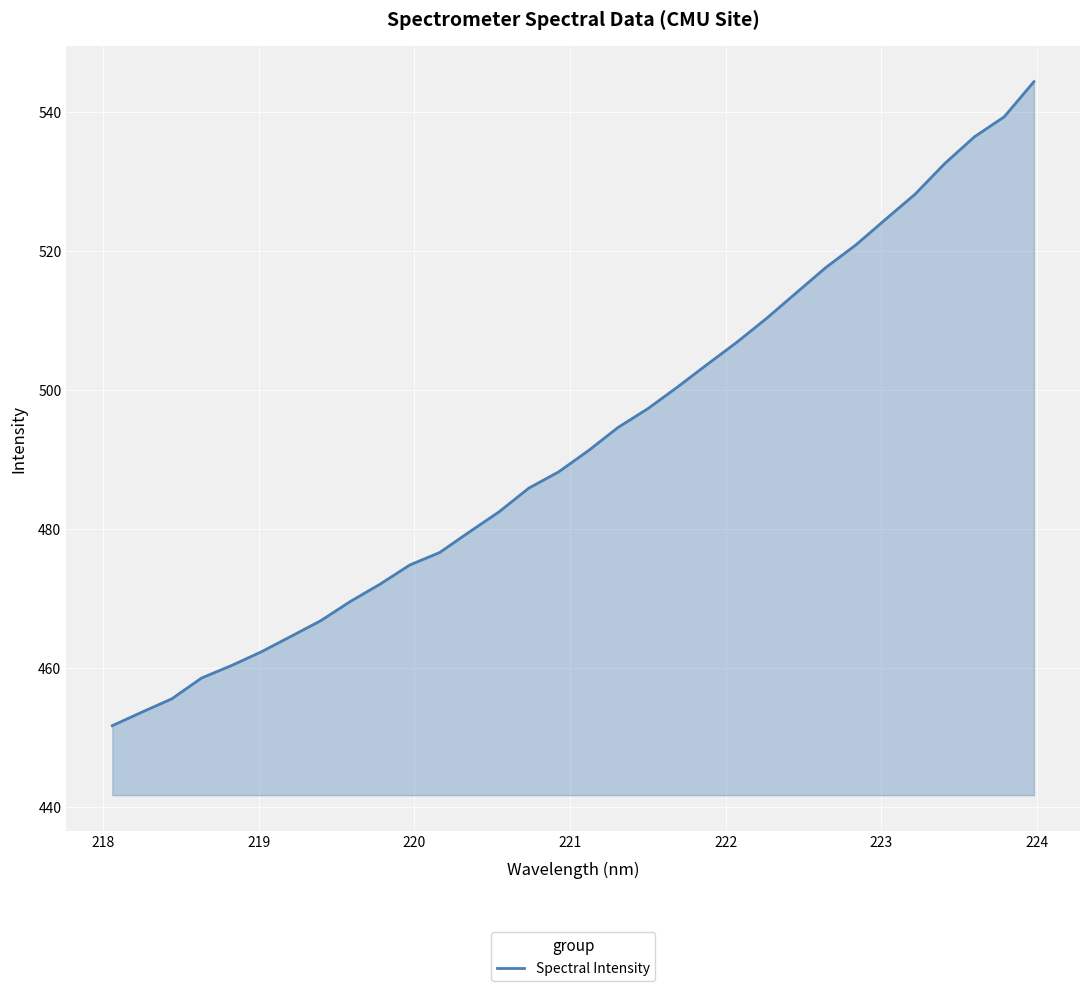

What is the difference between the maximum and minimum values?

92.7